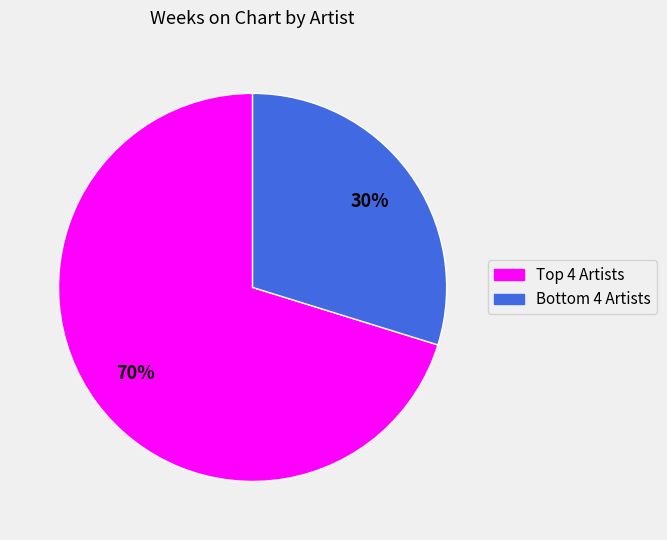

To the nearest percent, what is the average slice percentage?

50%